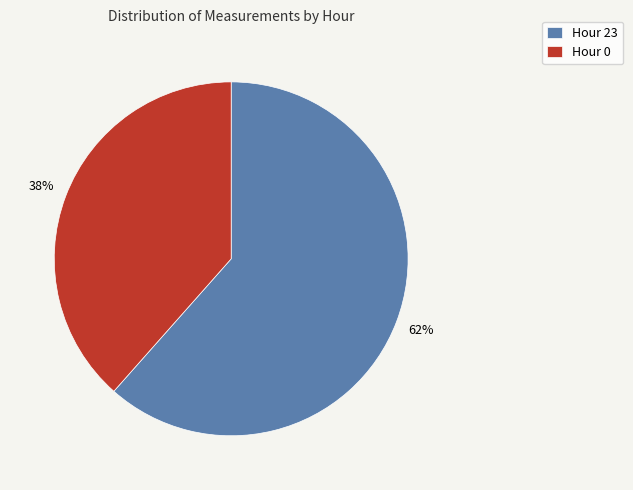

Which slice is the smallest?

Hour 0